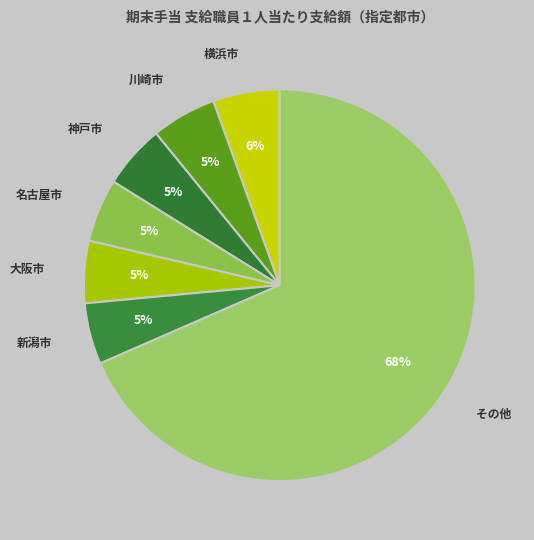

What is the largest slice in the pie chart?

その他